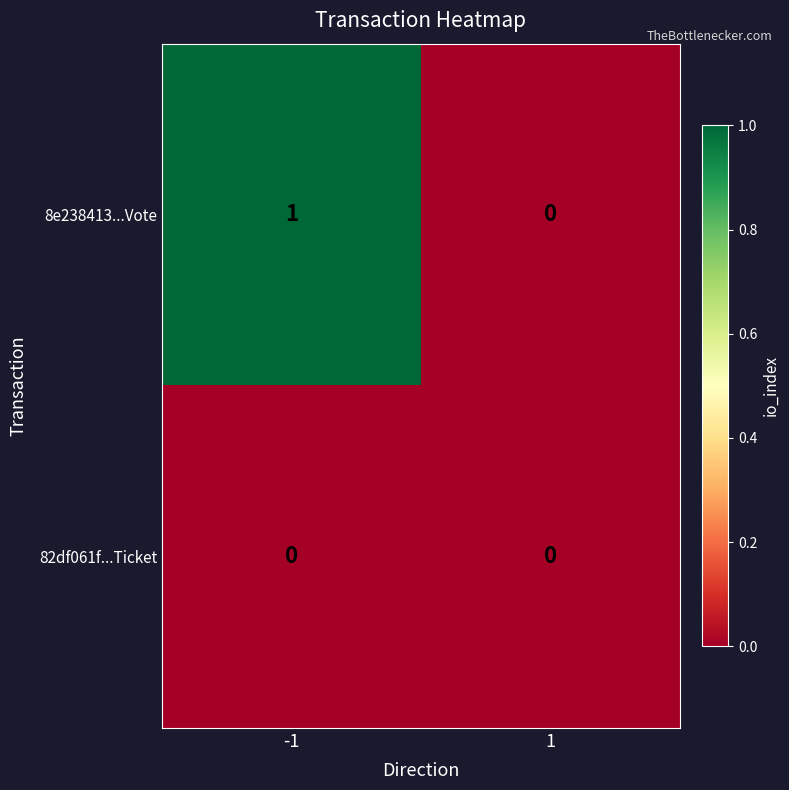

Reading left to right, list all the values displayed in this chart.

8e238413...Vote: 1	0
82df061f...Ticket: 0	0